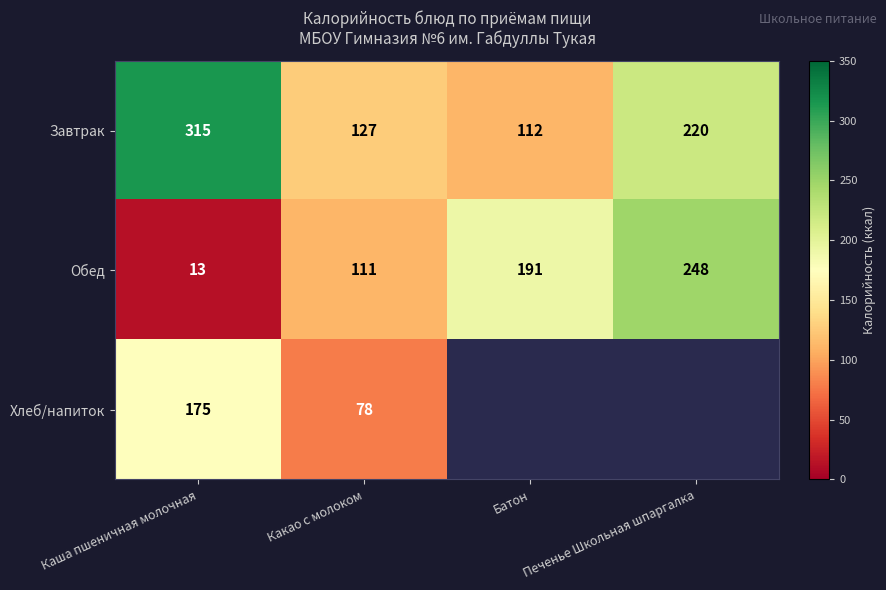

List the labels in order of Завтрак value, smallest first.

Батон, Какао с молоком, Печенье Школьная шпаргалка, Каша пшеничная молочная